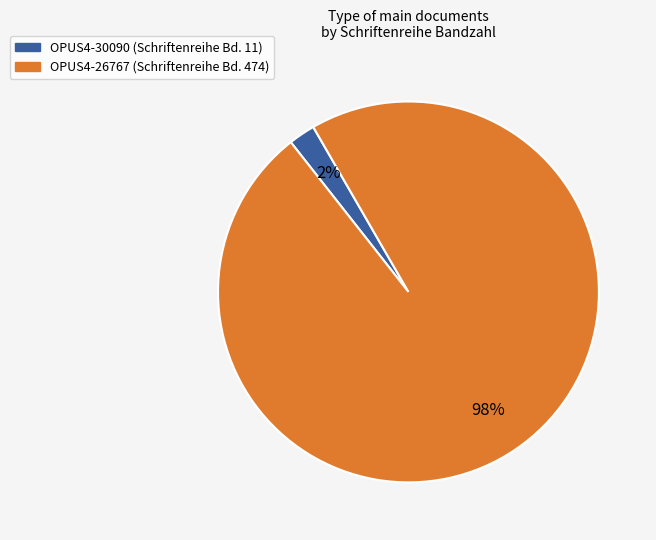

Combined, do OPUS4-30090 and OPUS4-26767 account for over 50%?

Yes